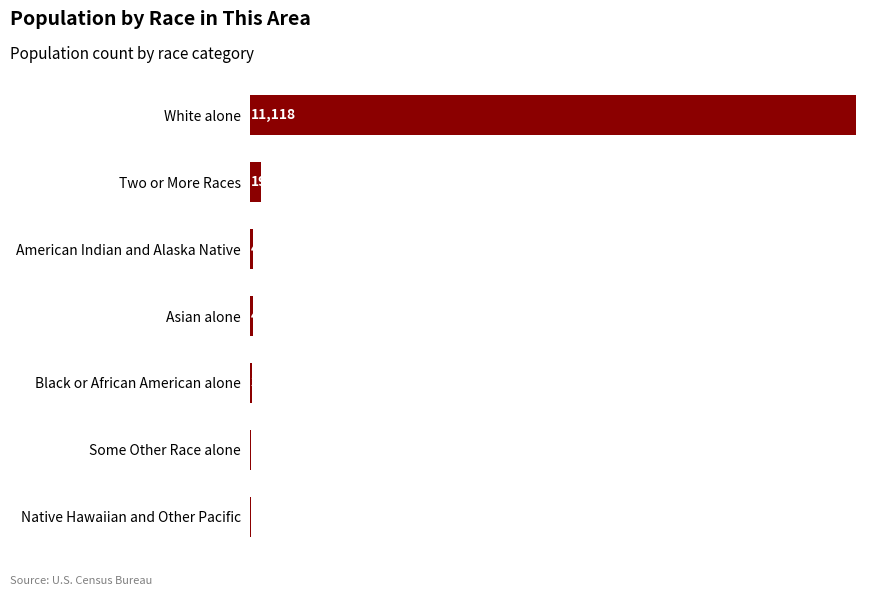

What is the ratio of the value at Two or More Races to the value at Black or African American alone?

5.6